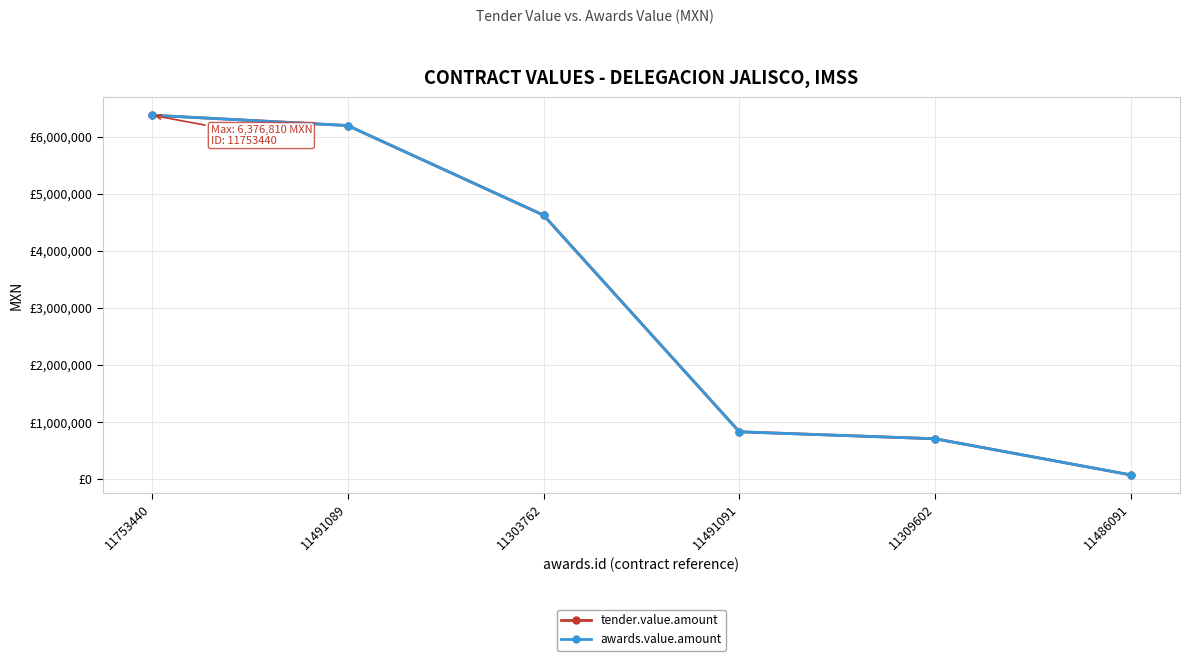

True or false: awards.value.amount and tender.value.amount intersect in this chart.

False